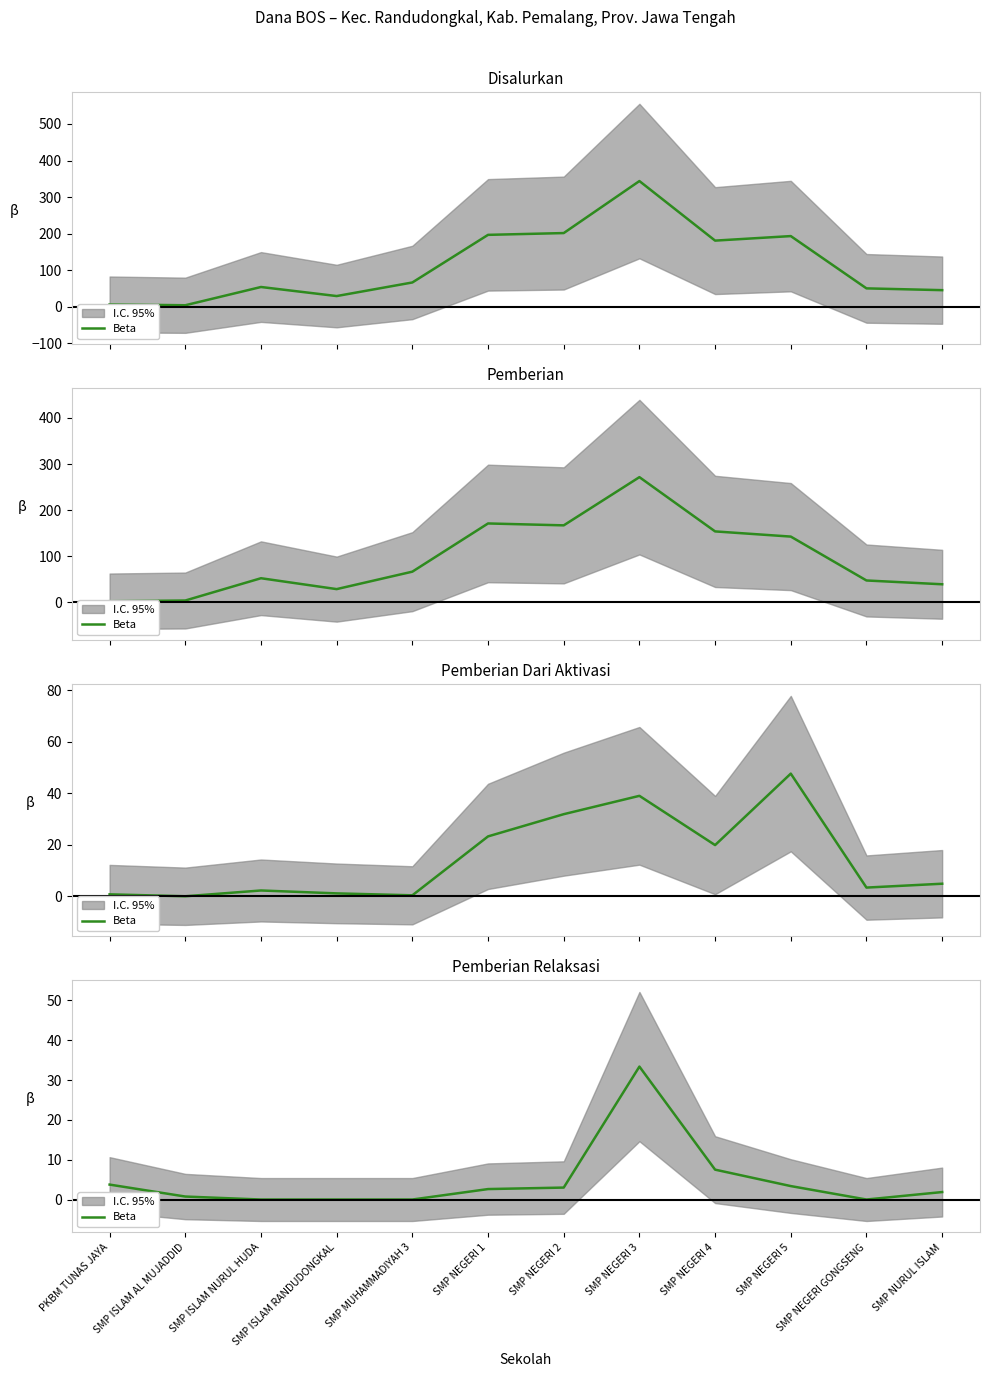

How many values are above zero?

8